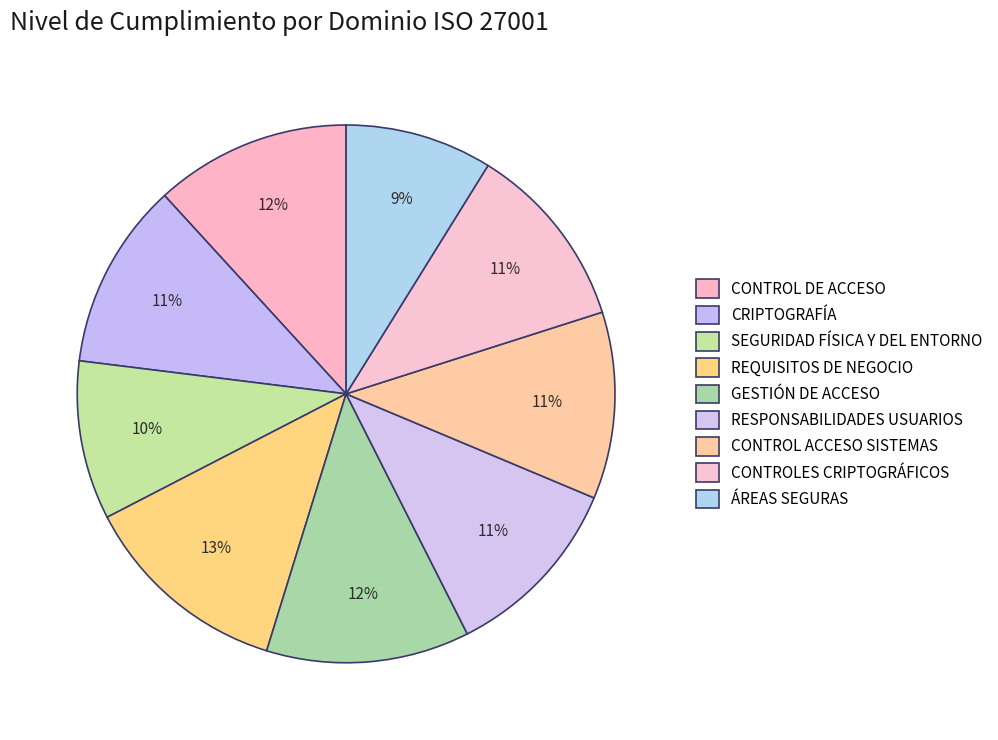

Combined, do CONTROL DE ACCESO and CRIPTOGRAFÍA account for over 50%?

No